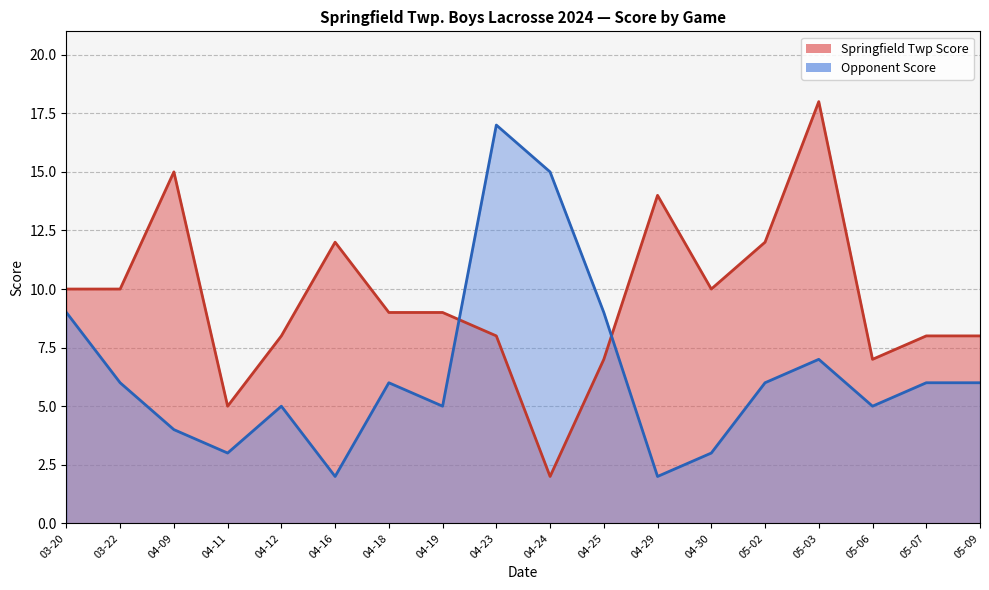

At how many categories does at least one series exceed 14?

4